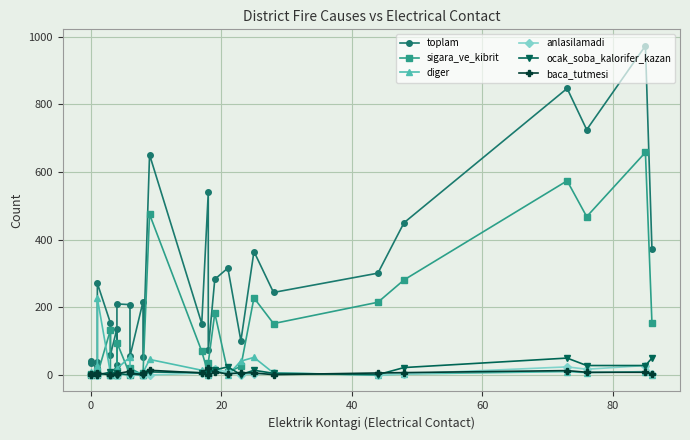

Rank the series by their maximum value, from lowest to highest.

baca_tutmesi, anlasilamadi, ocak_soba_kalorifer_kazan, diger, sigara_ve_kibrit, toplam